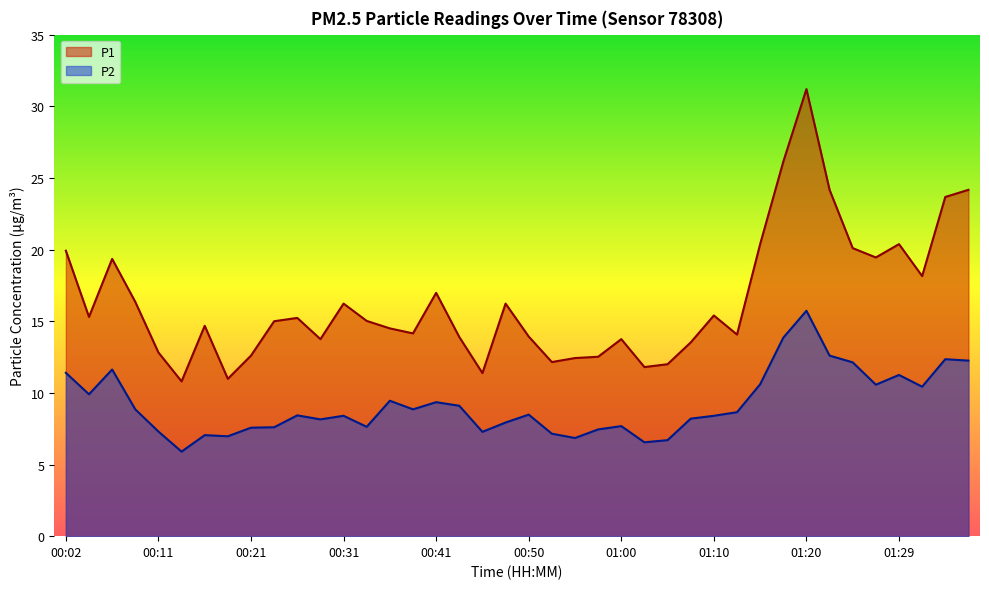

How many interior local peaks does the P2 series have?

11